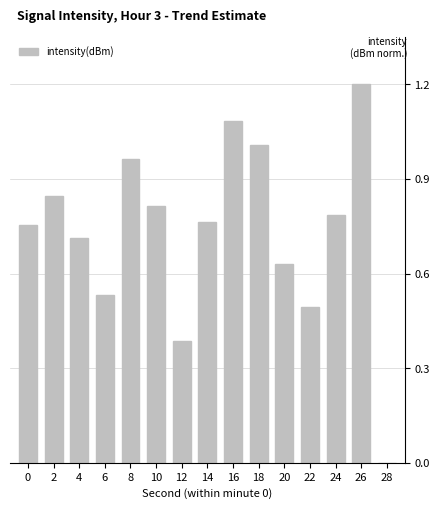

Which category has the highest value across all series?

26